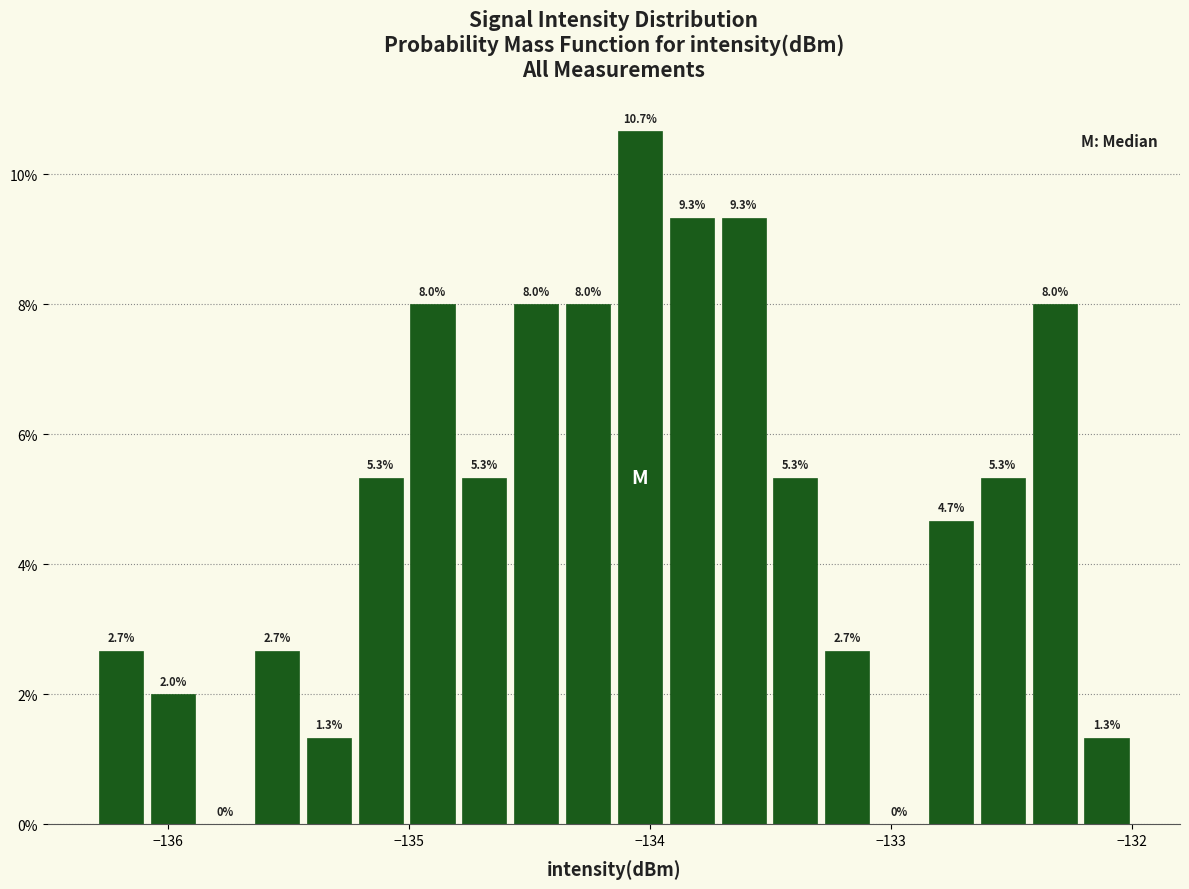

Around what value on the x-axis is the tallest bar? Give the approximate position of its centre, as read against the axis.

-134.0